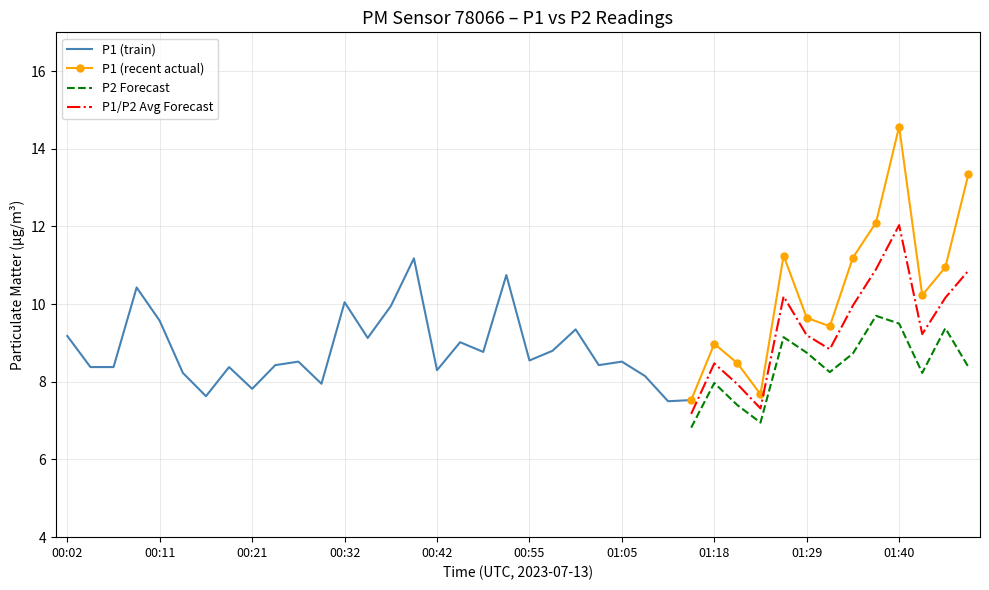

What is the maximum value for P1/P2 Avg Forecast?

12.0